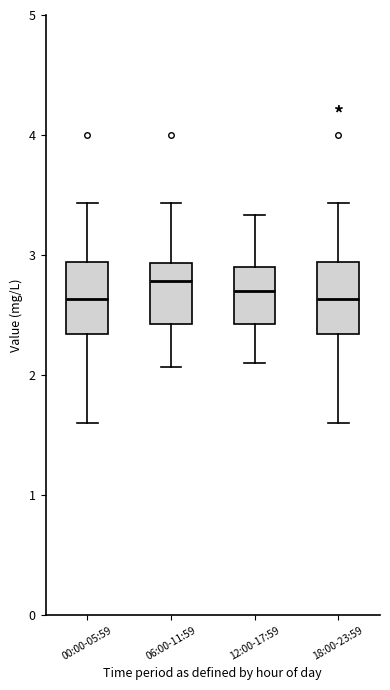

Where does the median line of the box for 18:00-23:59 sit on the y-axis? The values are not printed on the chart, so give them approximately, as read against the axis.

2.6